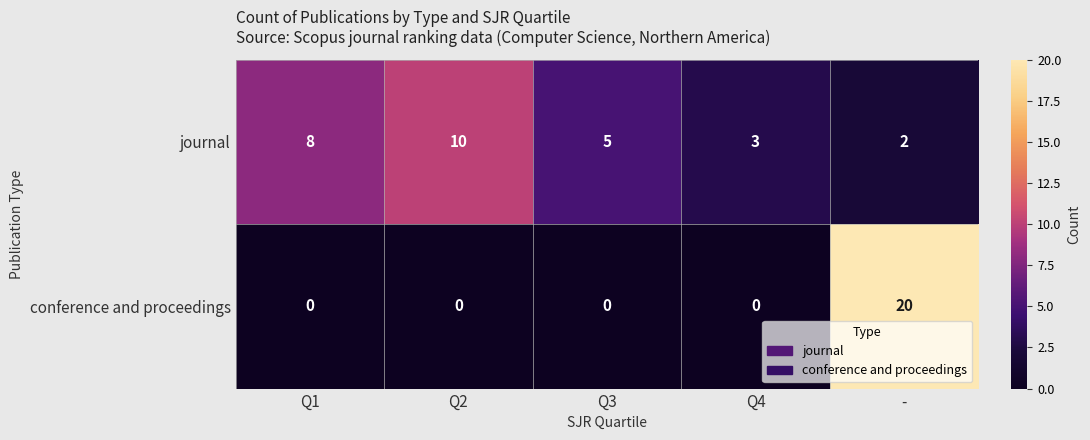

What is the total value across all series at Q2?

10